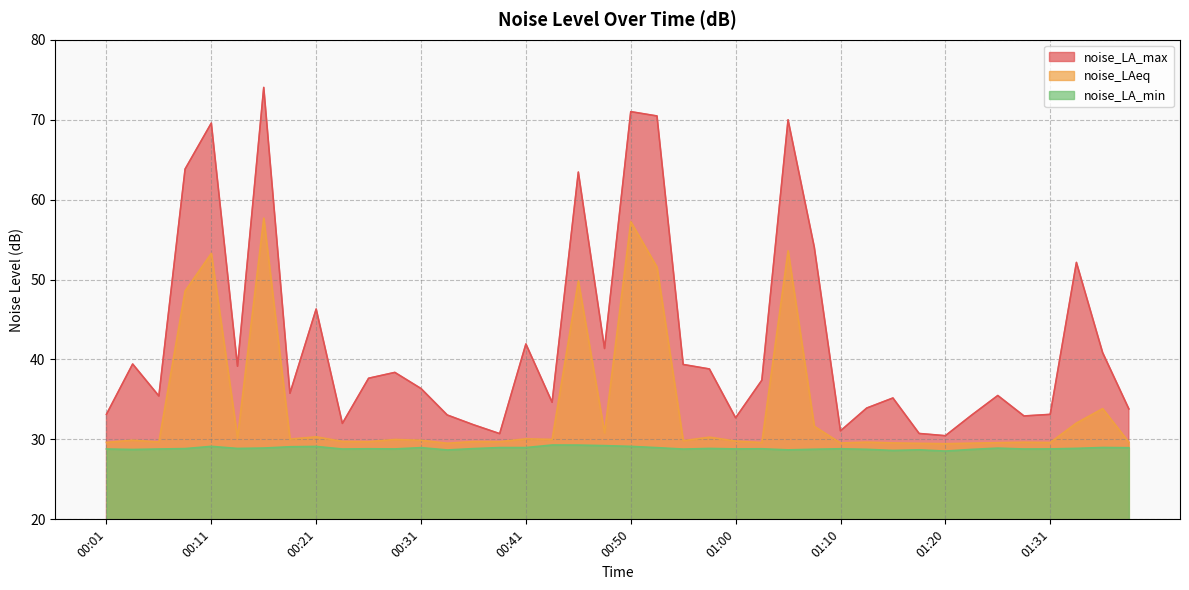

True or false: noise_LAeq and noise_LA_min cross at least once.

False